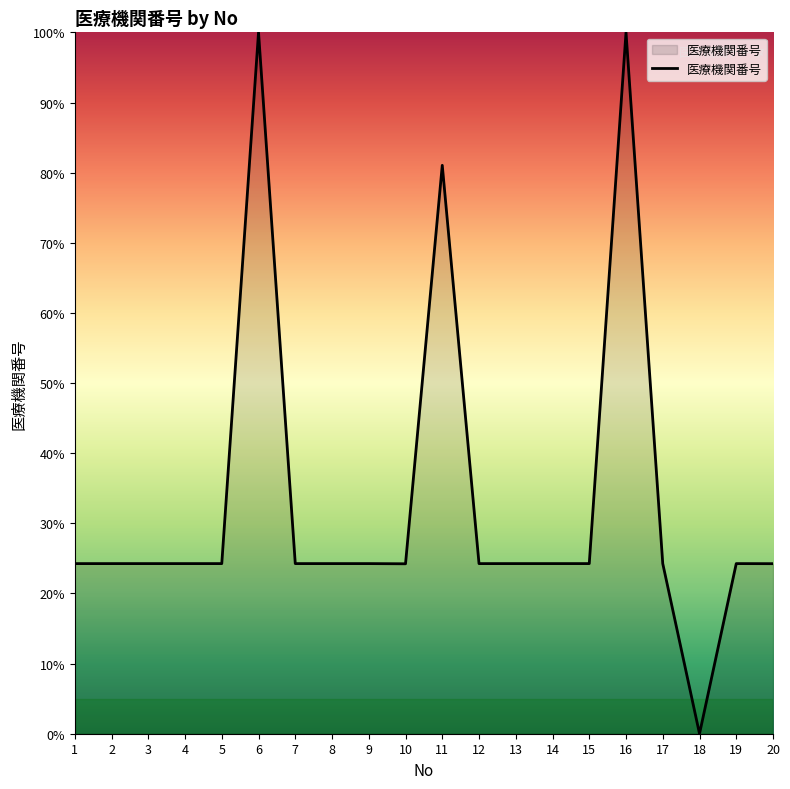

Which category has the lowest value across all series?

18